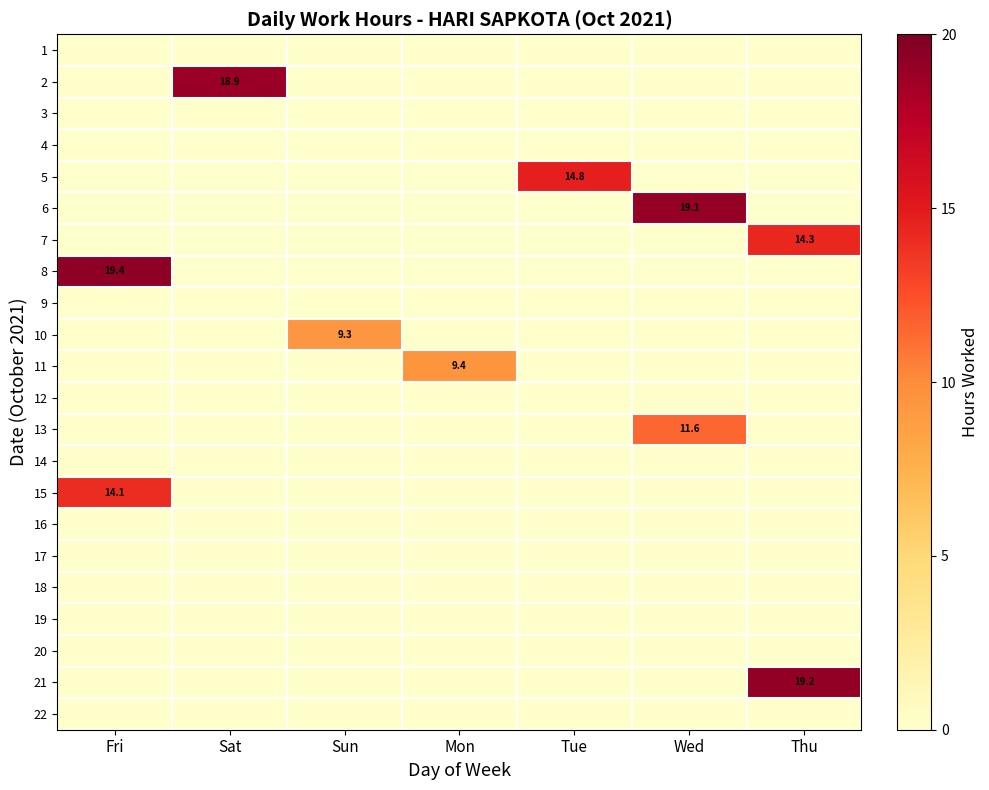

Rank the series by their maximum value, from lowest to highest.

1, 3, 4, 9, 12, 14, 16, 17, 18, 19, 20, 22, 10, 11, 13, 15, 7, 5, 2, 6, 21, 8